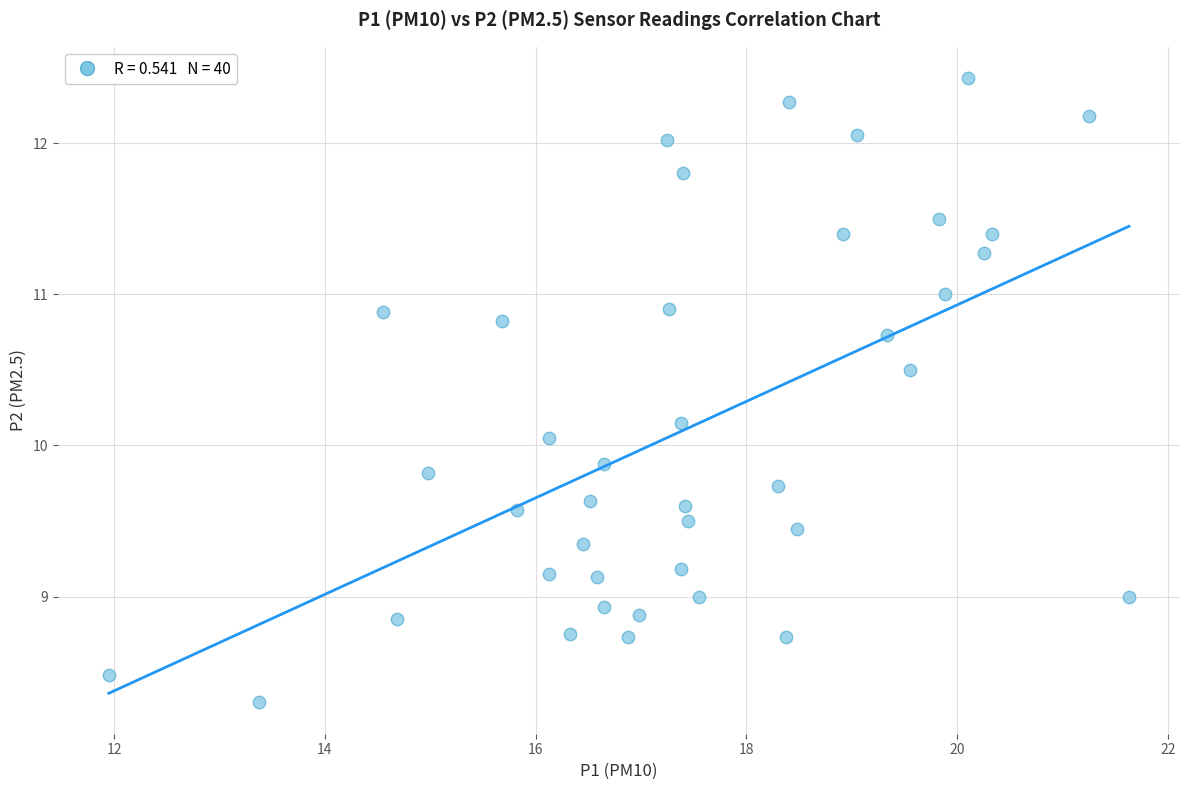

What is the range of X values (max minus min)?

9.7